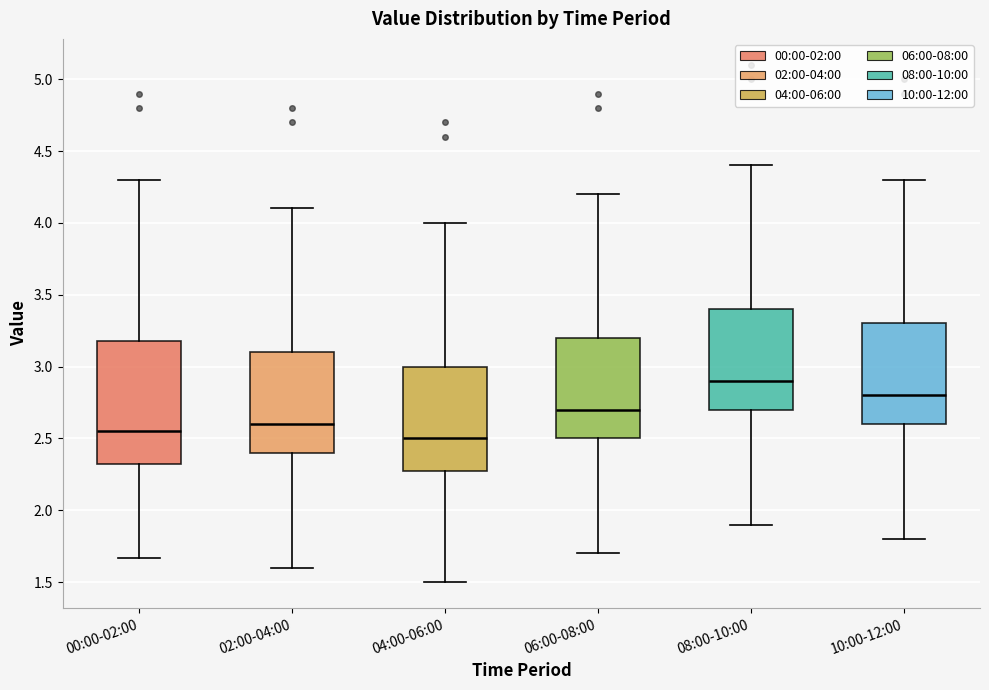

Which box has the highest median line?

08:00-10:00